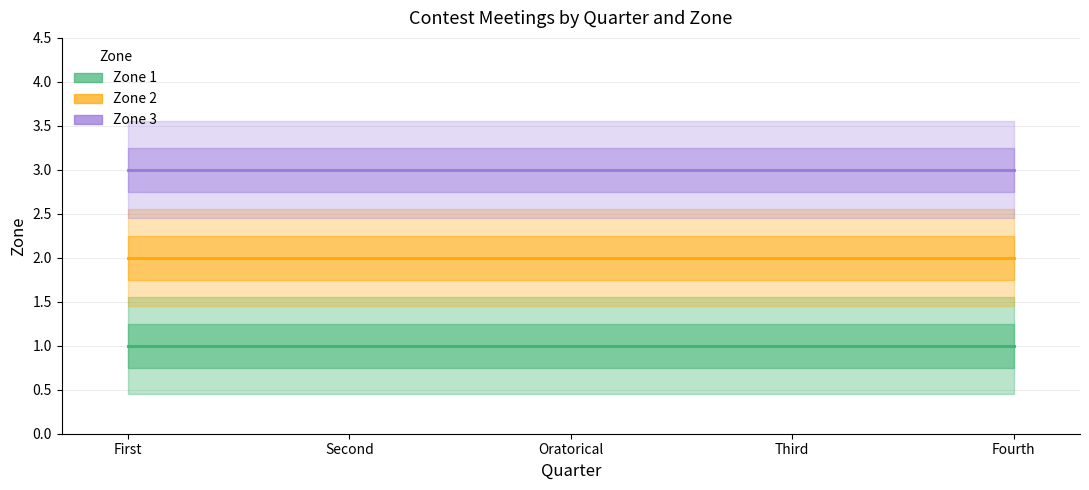

Reading right to left, extract all data points from this chart.

Zone 1: Fourth=1	Third=1	Oratorical=1	Second=1	First=1
Zone 2: Fourth=2	Third=2	Oratorical=2	Second=2	First=2
Zone 3: Fourth=3	Third=3	Oratorical=3	Second=3	First=3